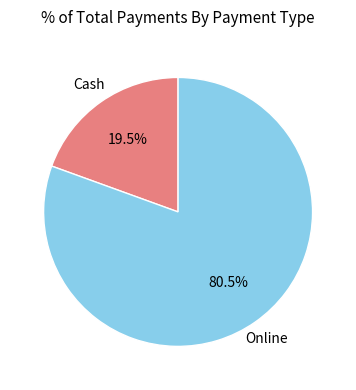

Is there any slice that represents more than half of the pie?

Yes